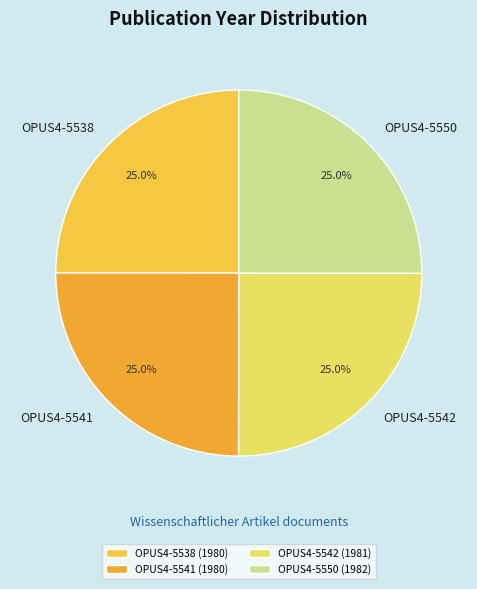

Is it true that OPUS4-5550 is 25% of the pie?

True